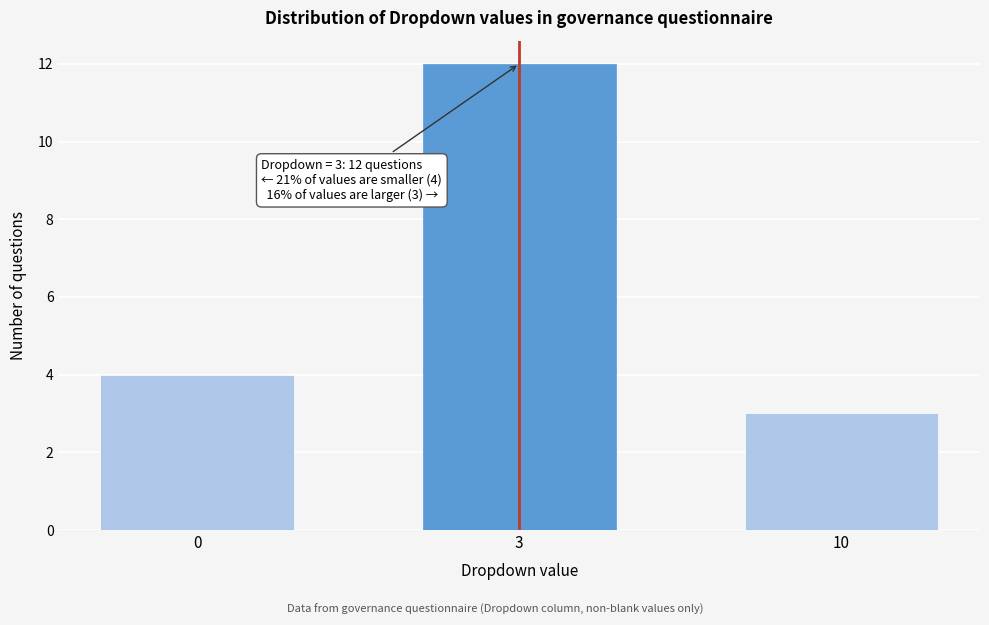

Reading left to right, list all the values displayed in this chart.

4	12	3